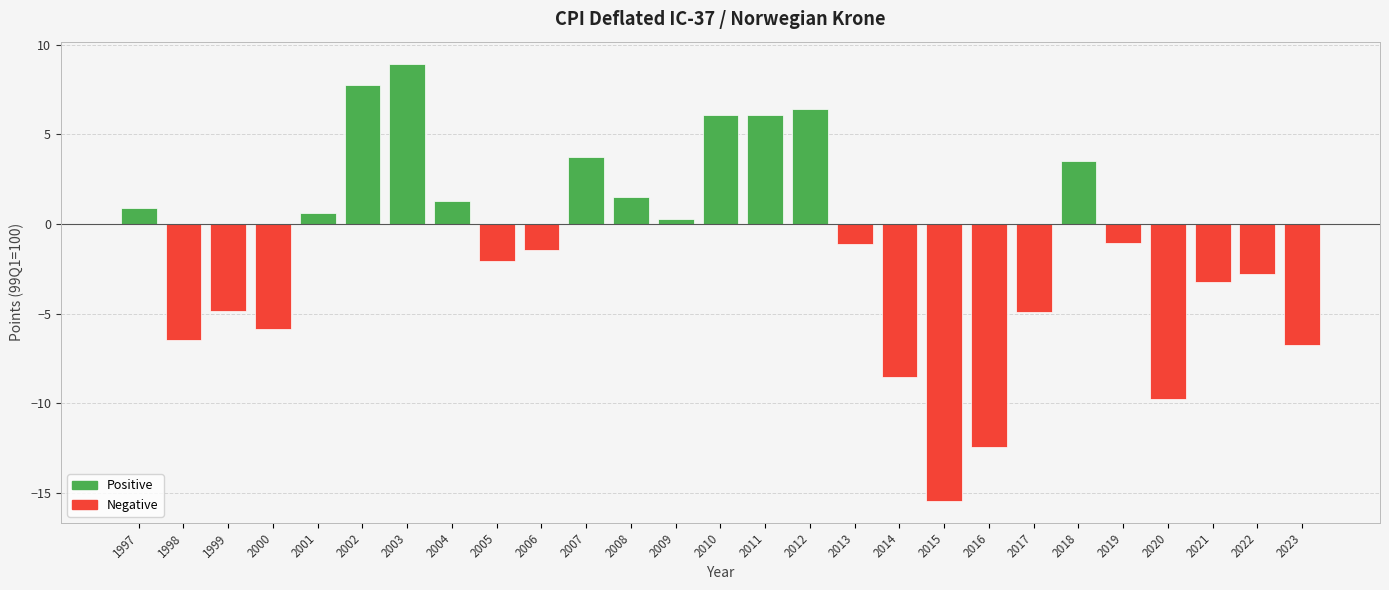

At which label does the data first exceed -1?

1997